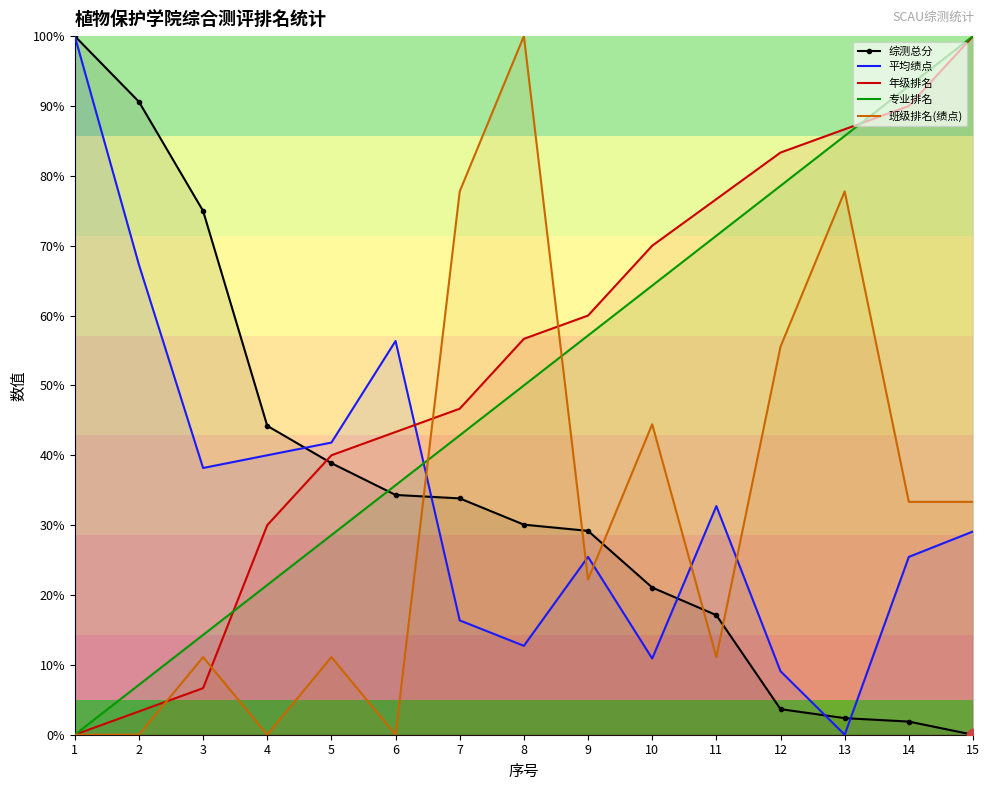

What are all the series names shown in the legend?

综测总分, 平均绩点, 年级排名, 专业排名, 班级排名(绩点)